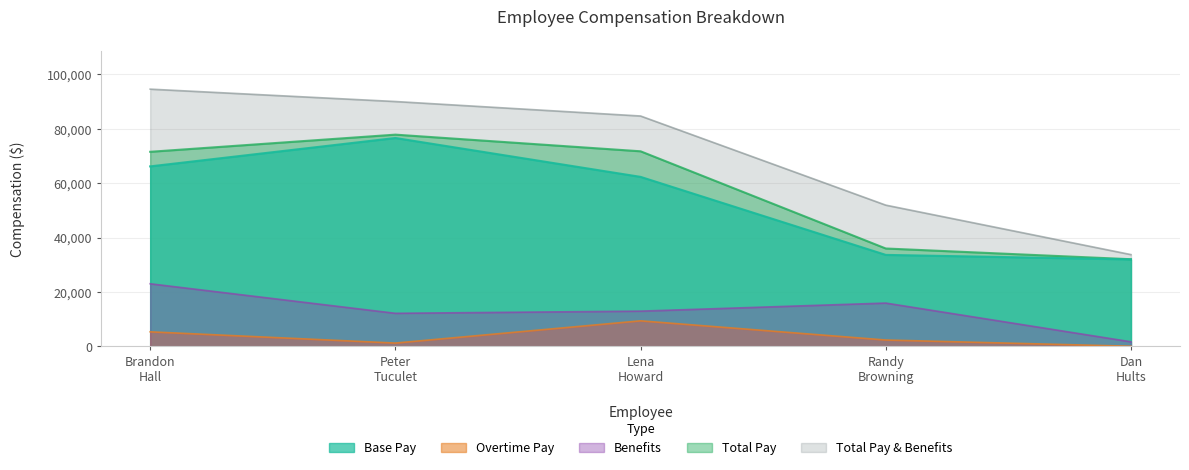

Count the number of data series in this chart.

5